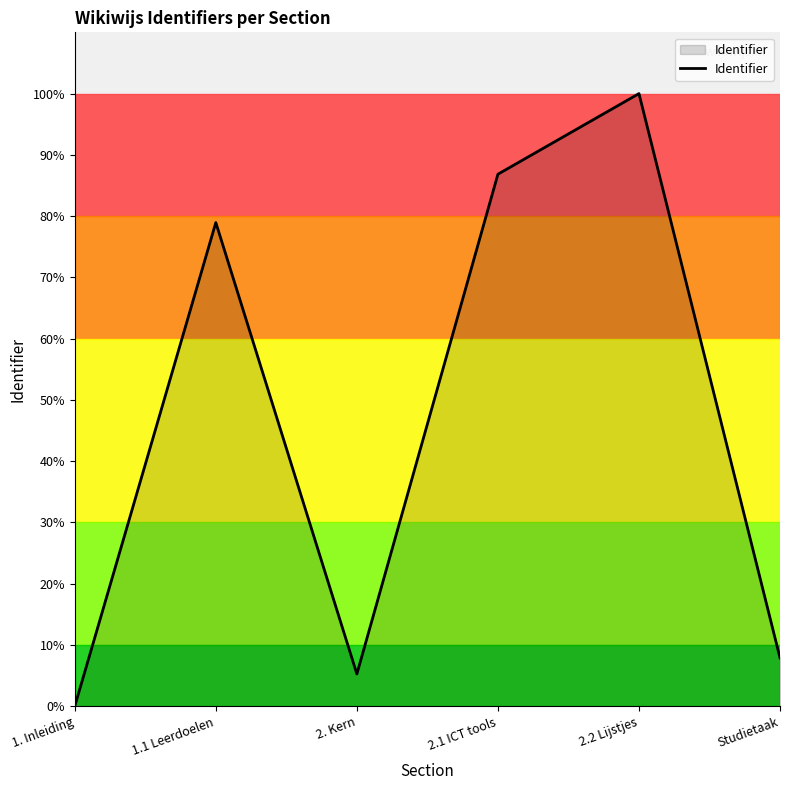

Where is the data nearest to the value 50?

1.1 Leerdoelen